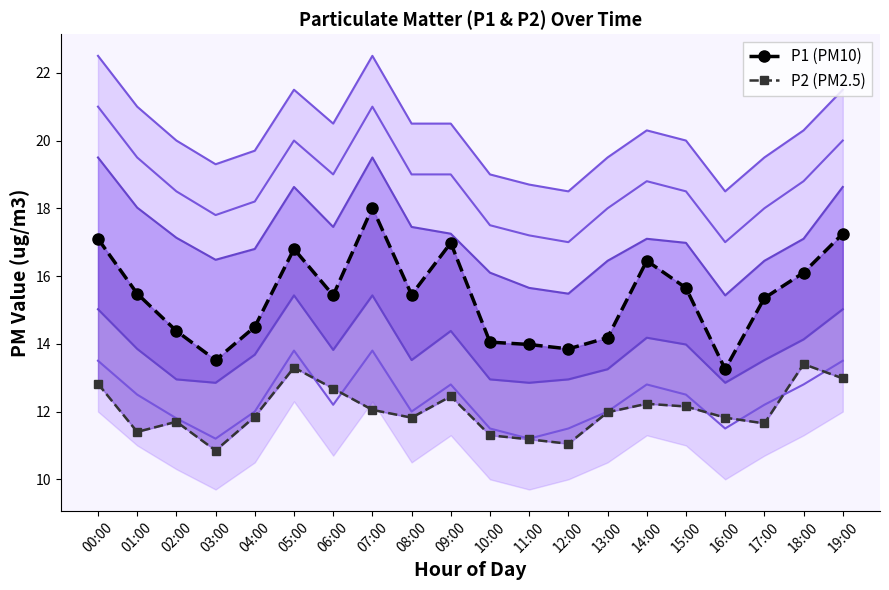

What is the label of the 20th point from the right?

00:00